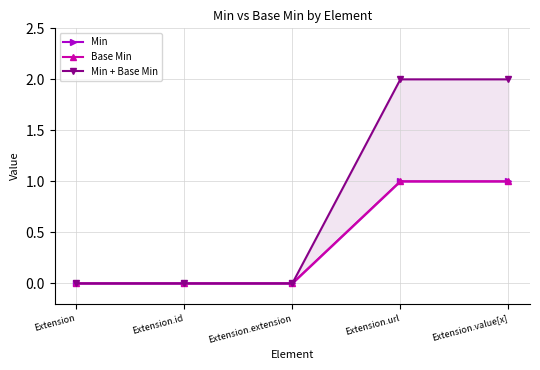

How many values in Min + Base Min are above zero?

2